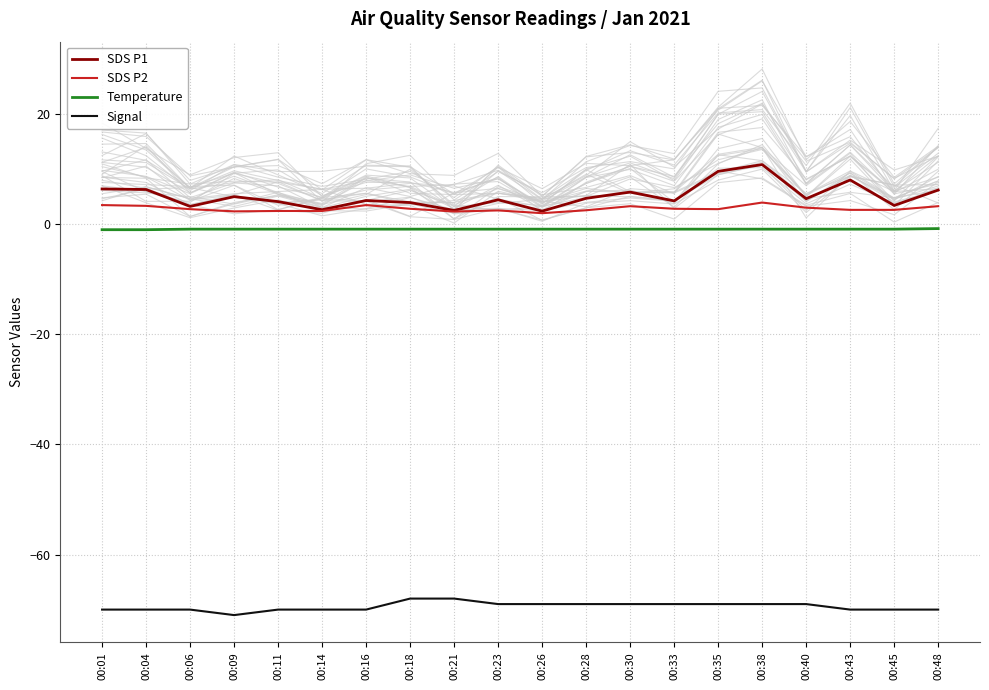

At which category does the chart reach its peak across all series?

00:38